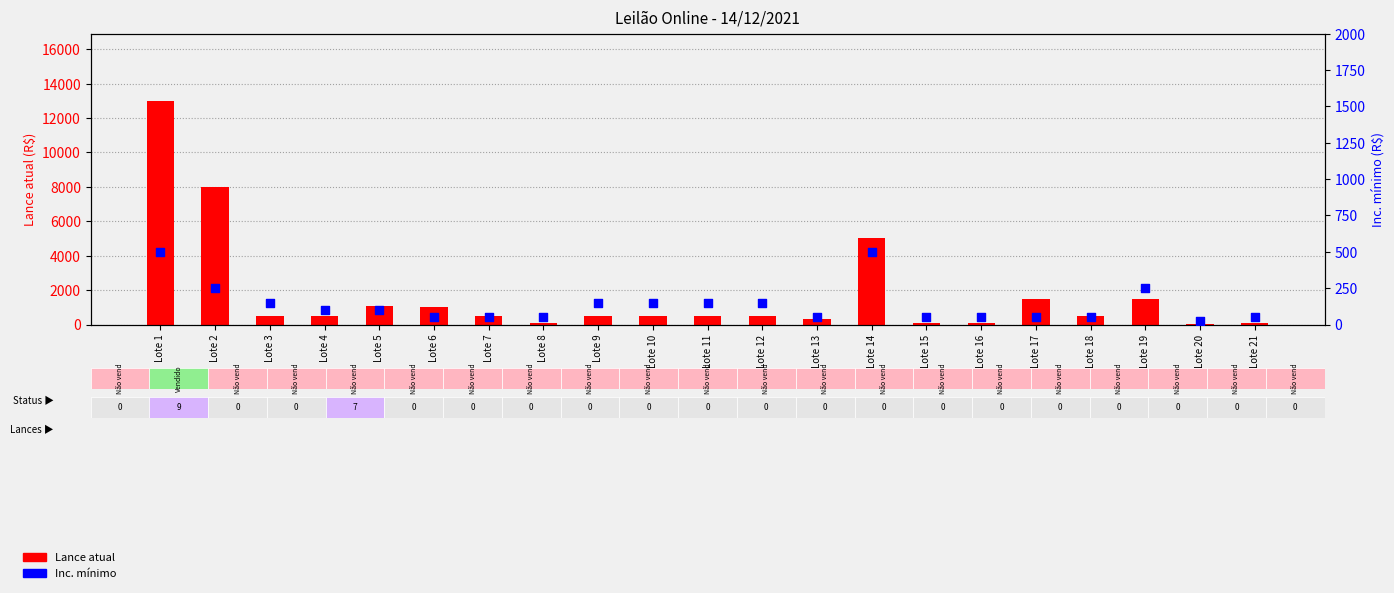

At which category is the sum across all series the highest?

Lote 1